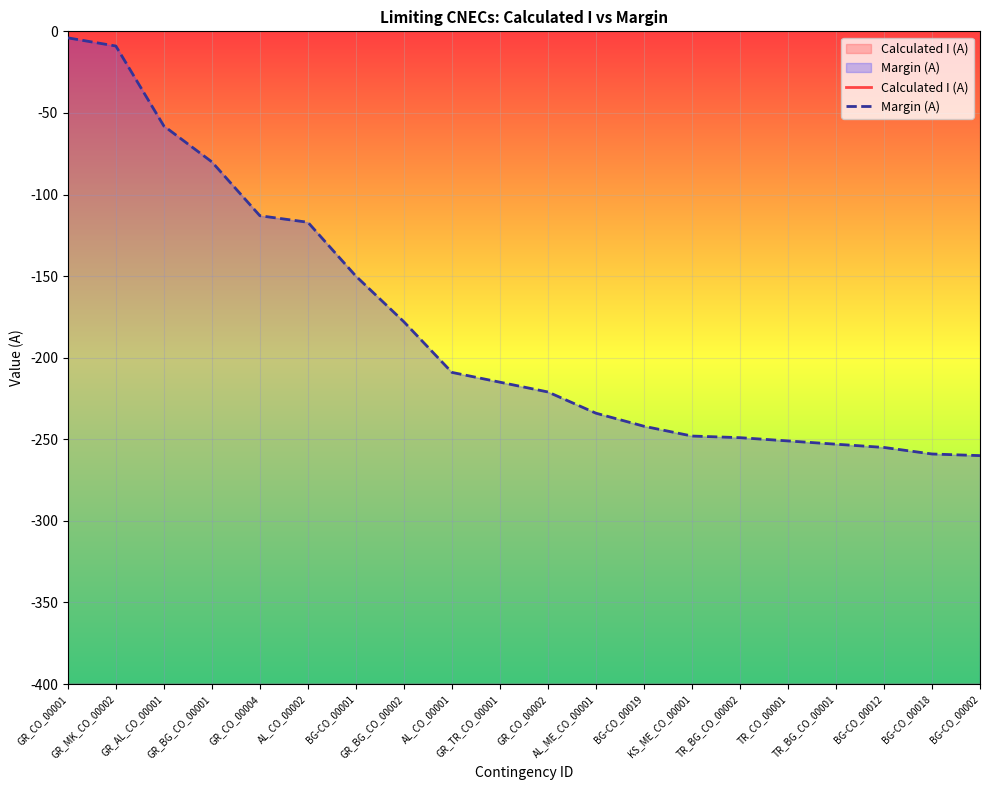

What is the value of the Calculated I (A) point at the 5th from the left?

-1487